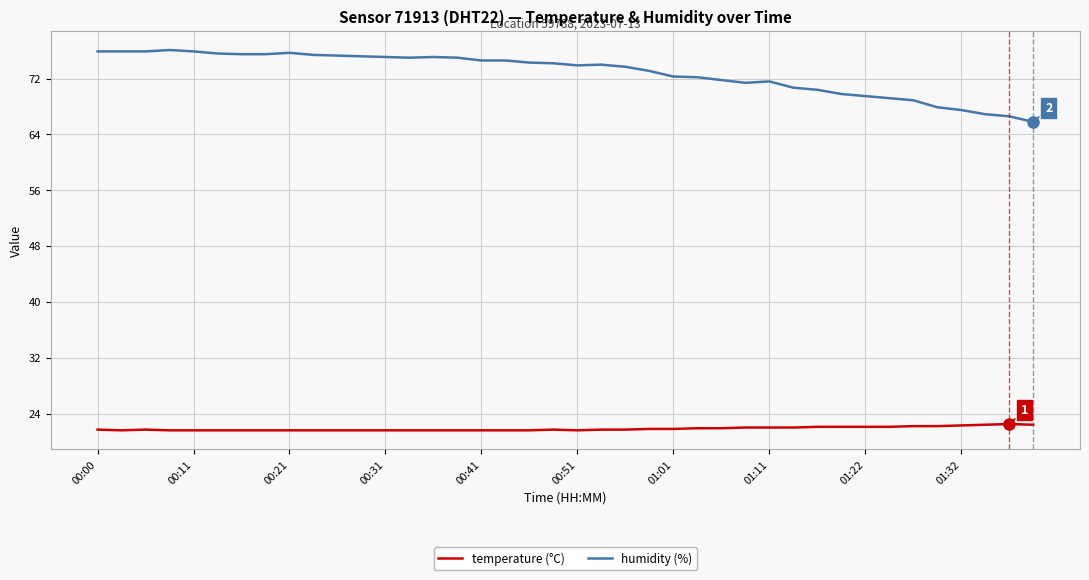

True or false: temperature (°C) and humidity (%) cross at least once.

False